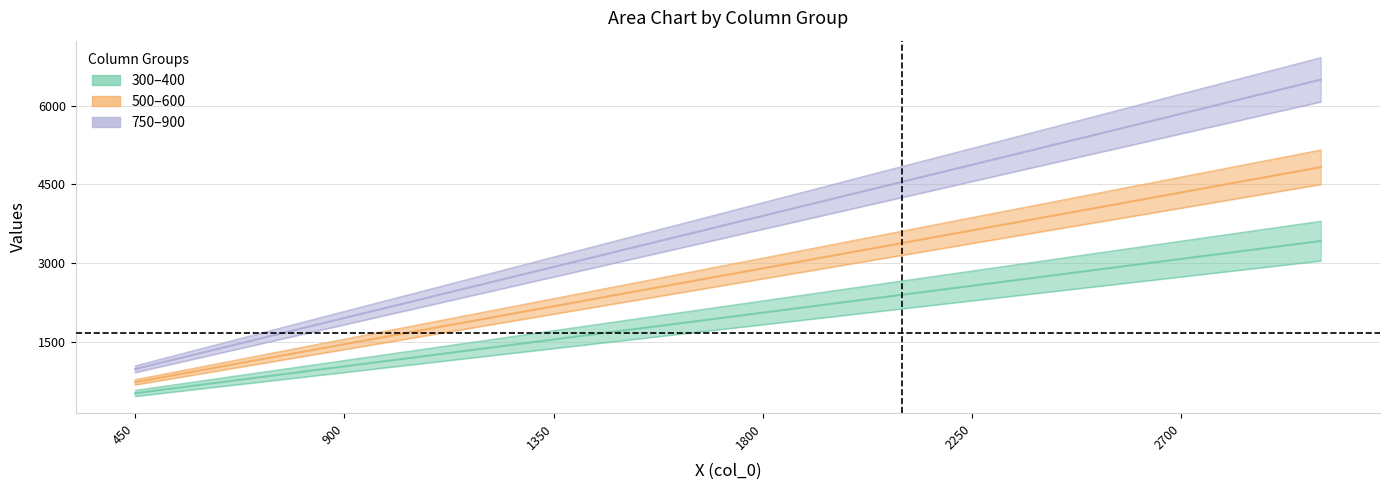

Reading right to left, what are all the values shown in this chart?

300: 3000=3039	2700=2735	2550=2583	2400=2431	2250=2279	2100=2127	1950=1975	1800=1823	1650=1671	1500=1520	1350=1368	1200=1216	1050=1064	900=912	750=760	600=608	450=456
400: 3000=3795	2700=3416	2550=3226	2400=3036	2250=2846	2100=2657	1950=2467	1800=2277	1650=2087	1500=1898	1350=1708	1200=1518	1050=1328	900=1139	750=949	600=759	450=569
500: 3000=4497	2700=4047	2550=3822	2400=3598	2250=3373	2100=3148	1950=2923	1800=2698	1650=2473	1500=2249	1350=2024	1200=1799	1050=1574	900=1349	750=1124	600=899	450=675
600: 3000=5154	2700=4639	2550=4381	2400=4123	2250=3866	2100=3608	1950=3350	1800=3092	1650=2835	1500=2577	1350=2319	1200=2062	1050=1804	900=1546	750=1289	600=1031	450=773
750: 3000=6072	2700=5465	2550=5161	2400=4858	2250=4554	2100=4250	1950=3947	1800=3643	1650=3340	1500=3036	1350=2732	1200=2429	1050=2125	900=1822	750=1518	600=1214	450=911
900: 3000=6915	2700=6224	2550=5878	2400=5532	2250=5186	2100=4841	1950=4495	1800=4149	1650=3803	1500=3458	1350=3112	1200=2766	1050=2420	900=2075	750=1729	600=1383	450=1037